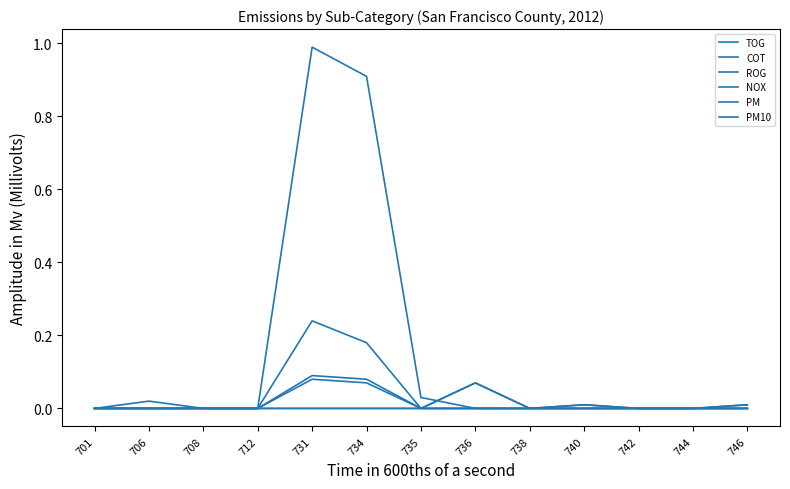

The PM series shows 0.0 at 746. True or false?

True